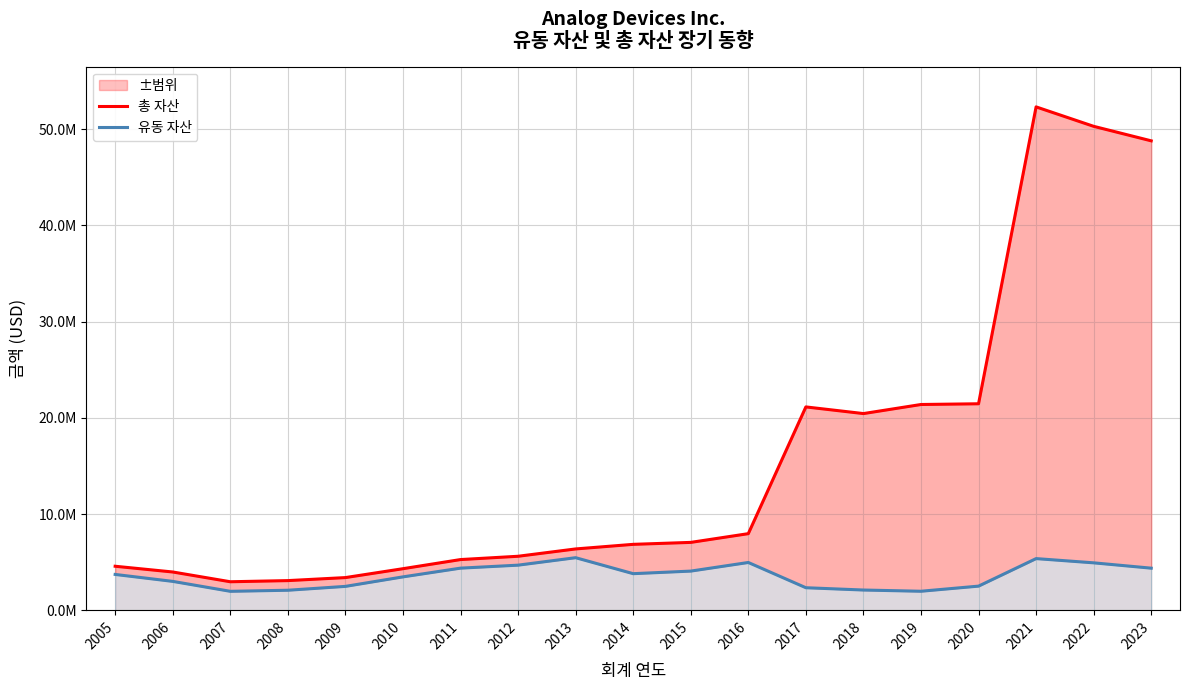

At which category does the chart reach its peak across all series?

2021